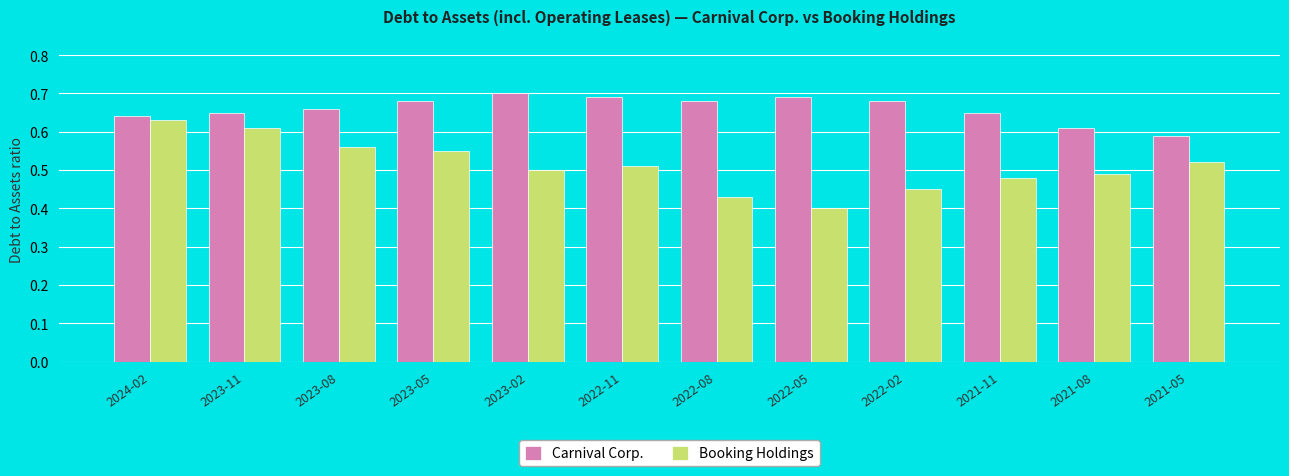

What is the sum of the Booking Holdings values at 2023-05 and 2022-08?

1.0